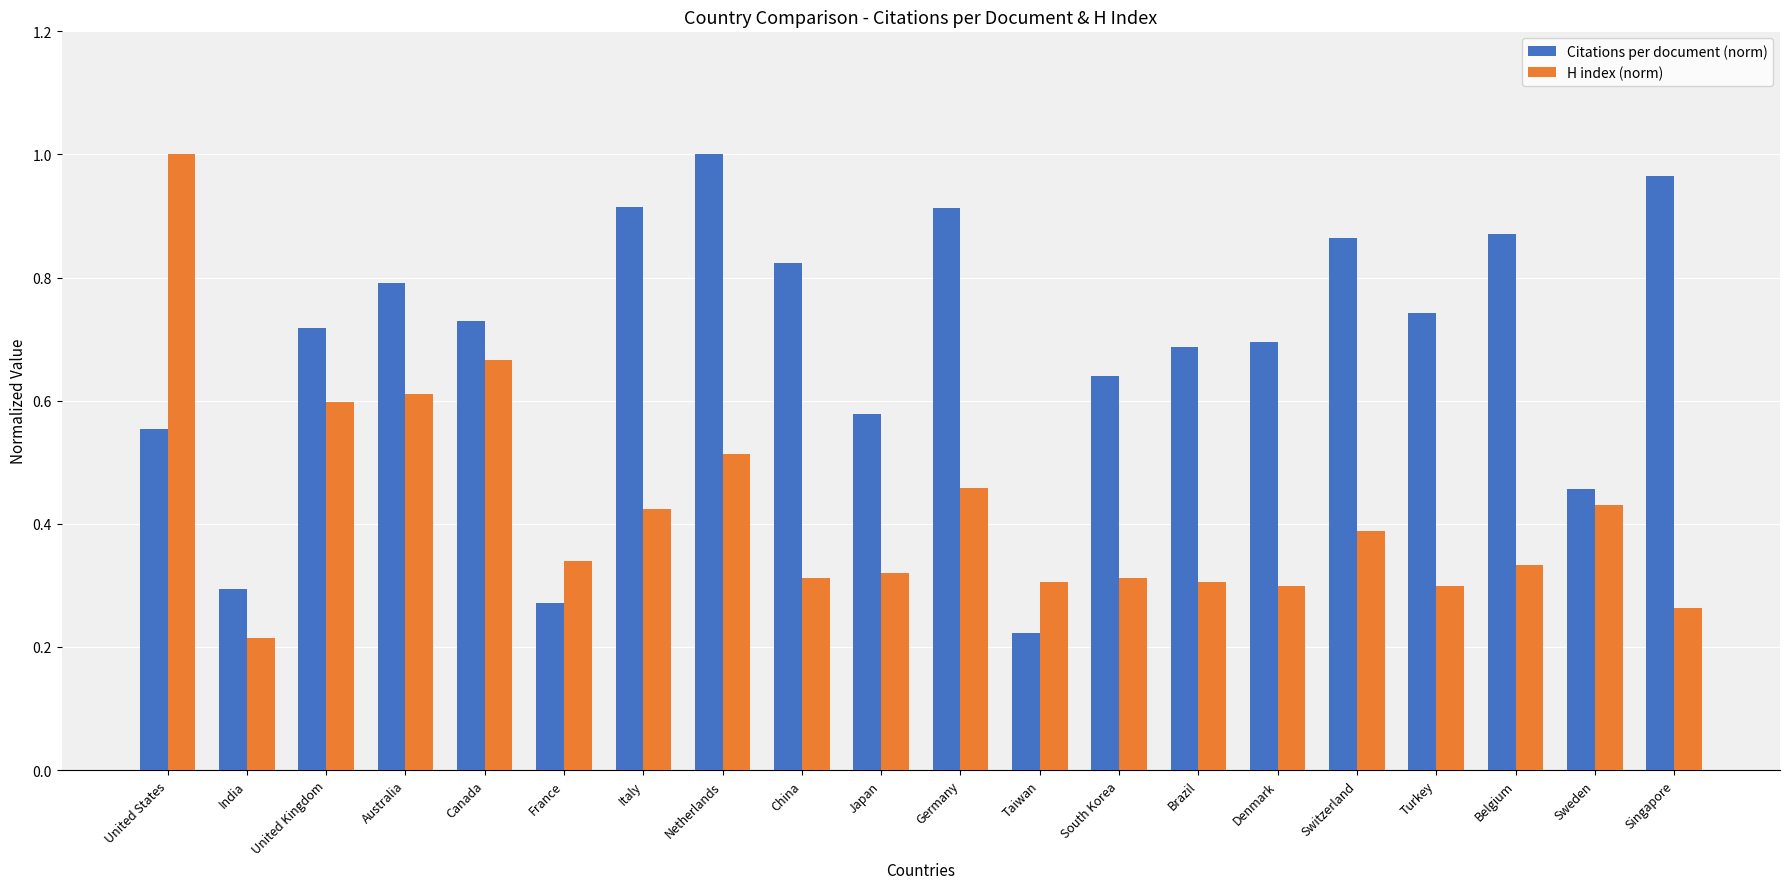

Which series has the largest total across all categories?

Citations per document (norm)